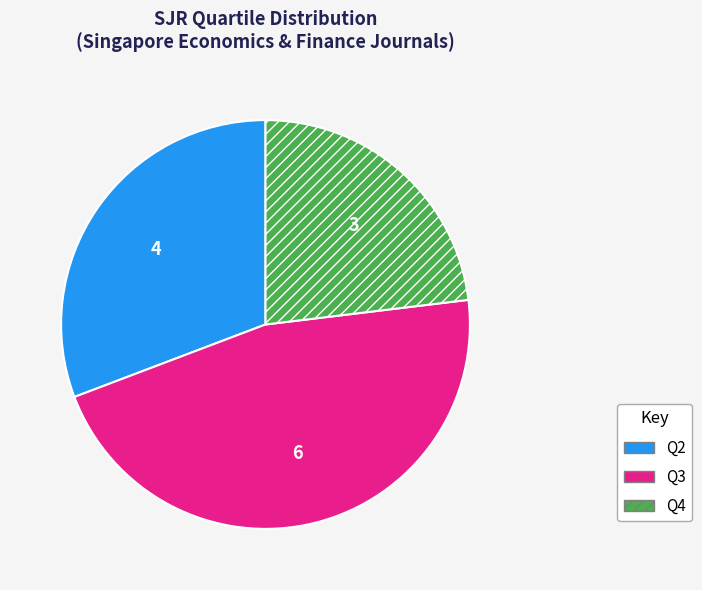

True or false: Q2 accounts for 41% of the total.

False